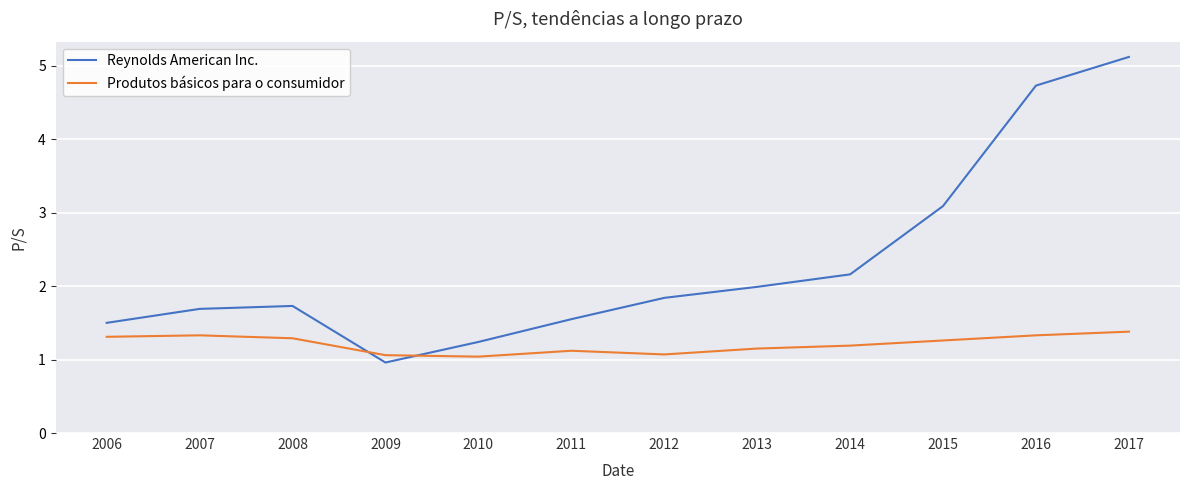

Which category has the highest value in the Reynolds American Inc. series?

2017